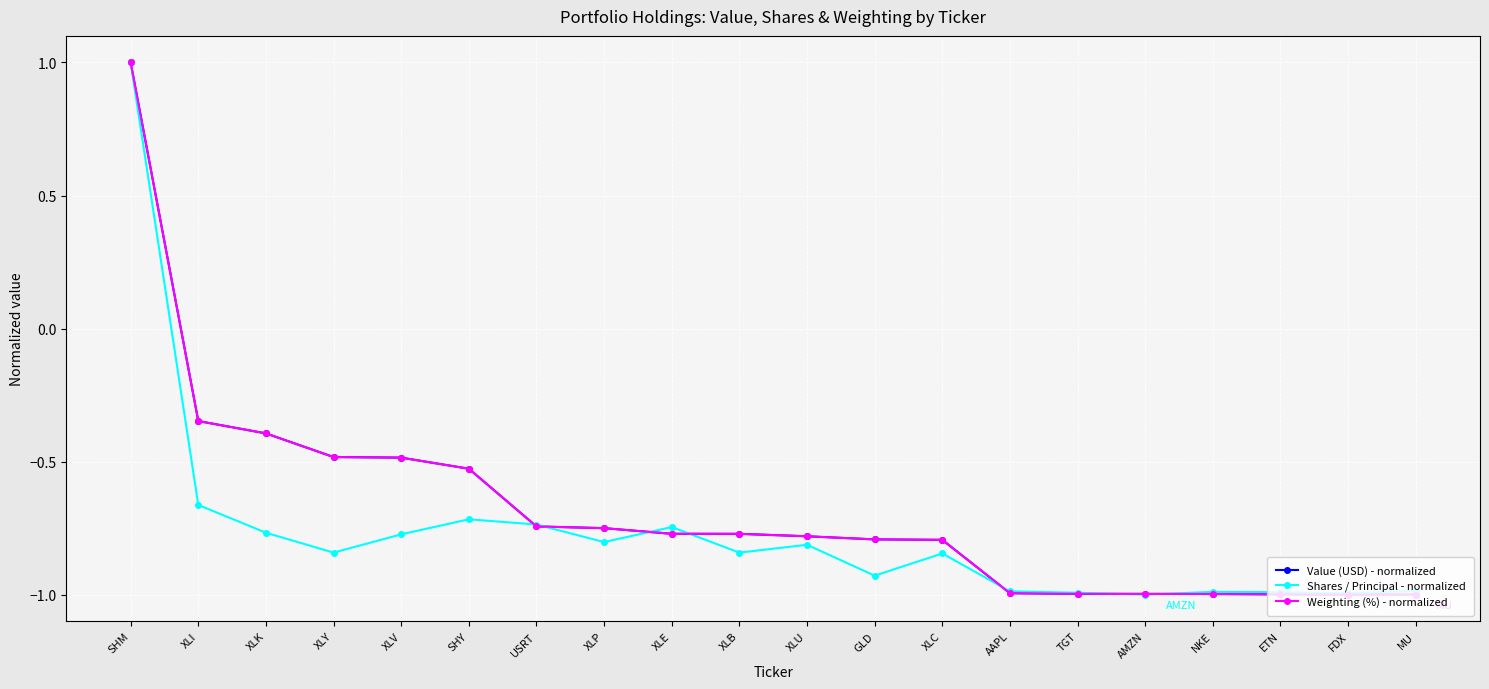

Is the value of Value (USD) - normalized at USRT greater than the value of Shares / Principal - normalized at ETN?

Yes